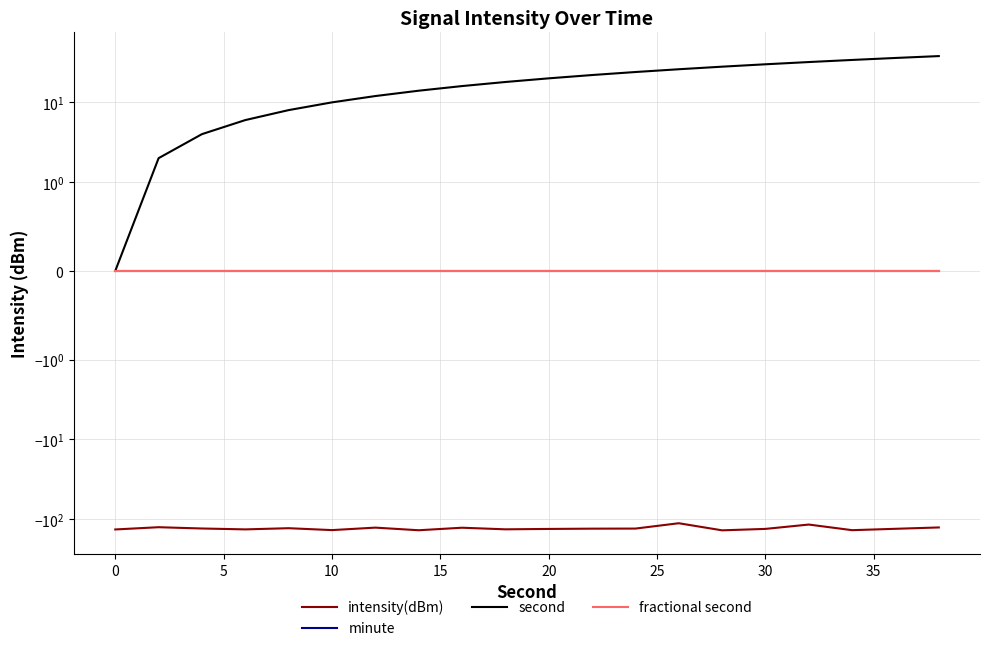

How many data points does each series have?

20